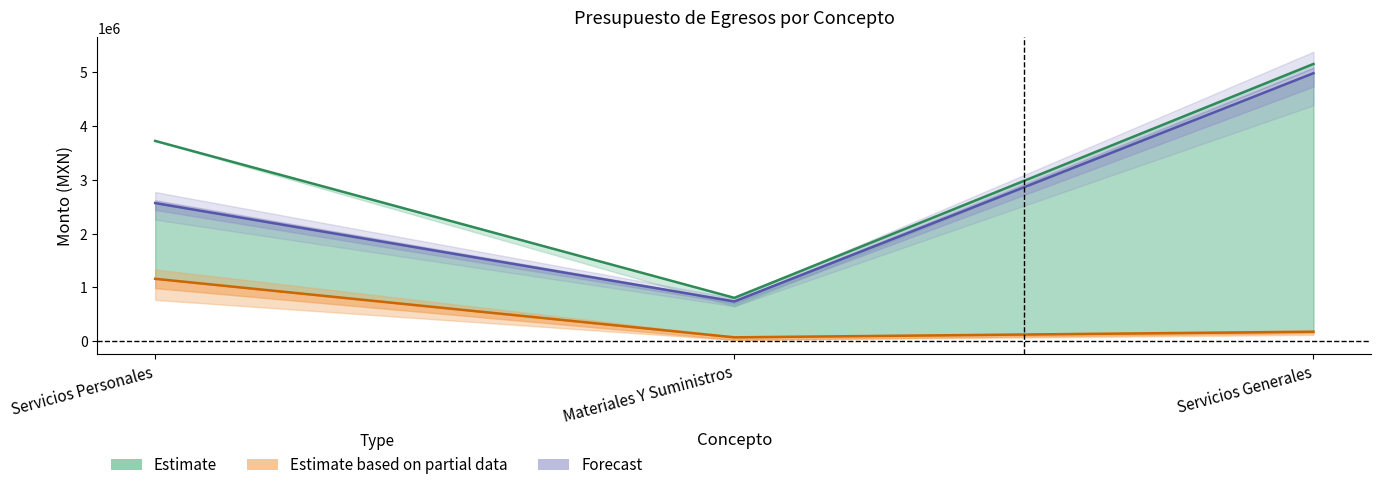

What position from the left is Materiales Y Suministros?

2